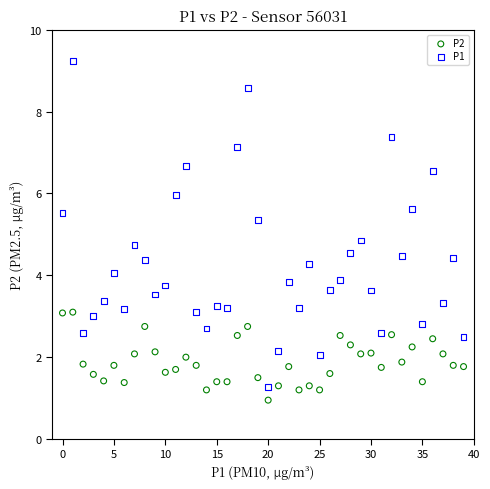

What are all the series names shown in the legend?

P2, P1